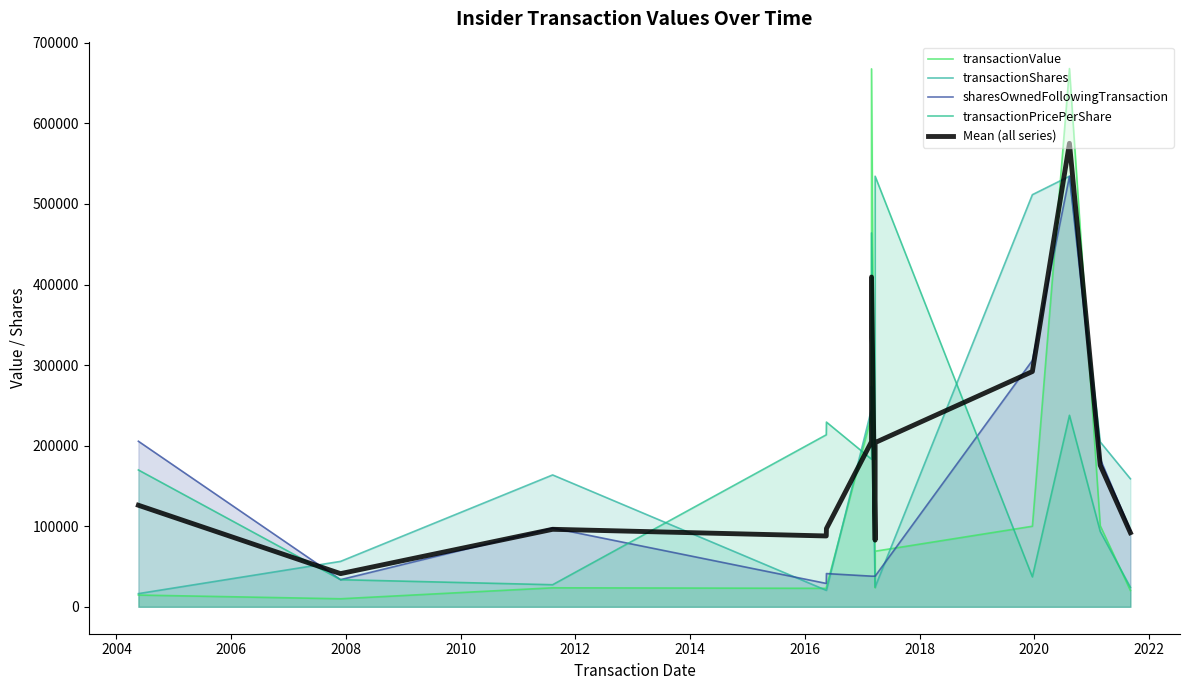

Which series has the widest spread of values?

transactionValue